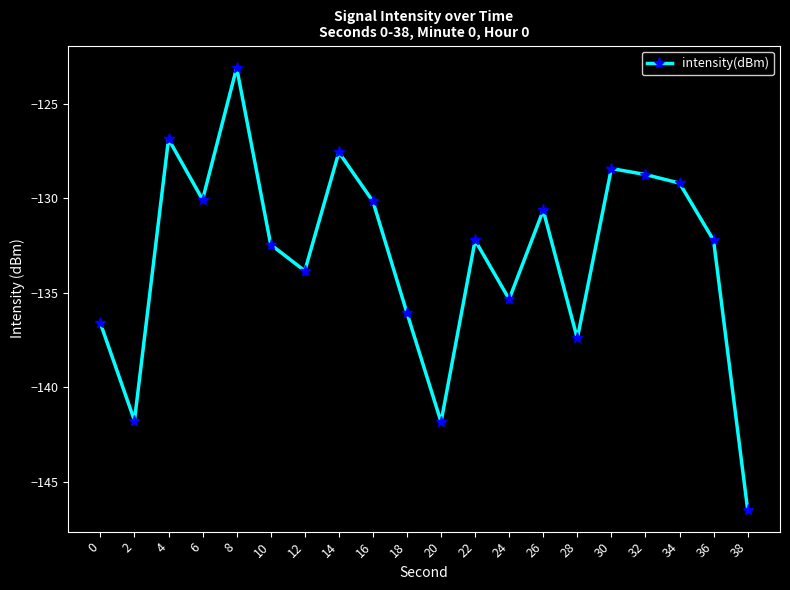

What is the value of the 8th point from the left?

-127.6